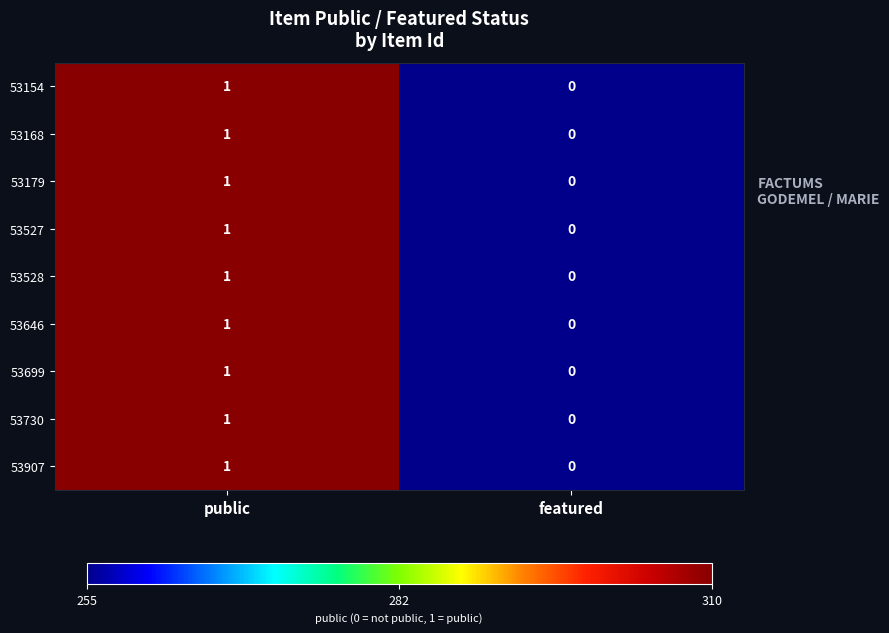

At which label is 53699 closest to 0?

featured